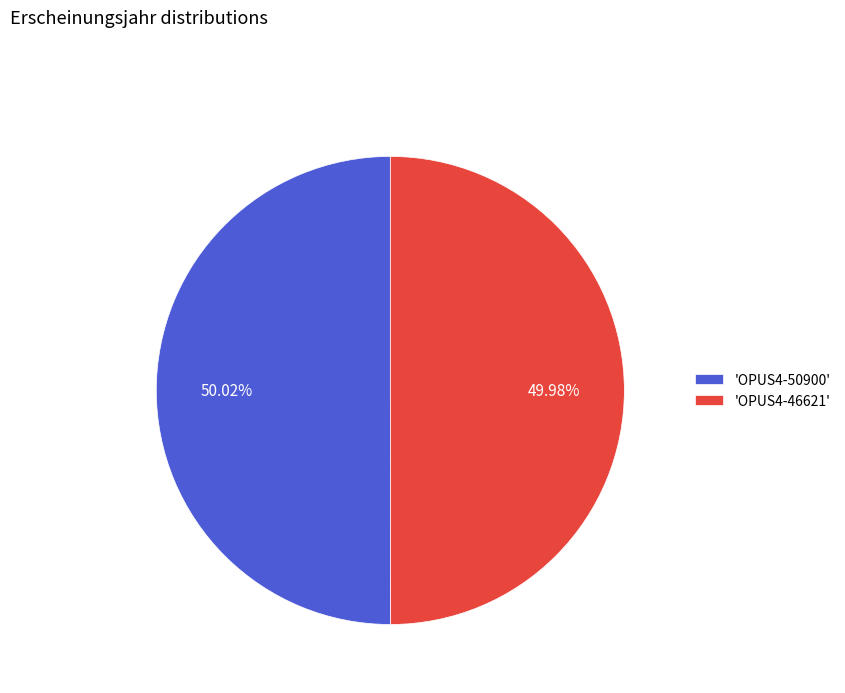

Count the number of slices in the pie.

2